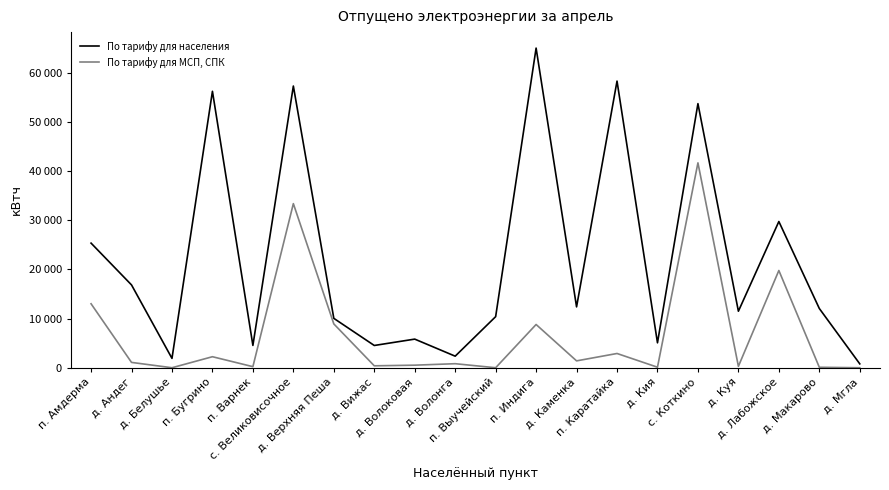

What are all the series names shown in the legend?

По тарифу для населения, По тарифу для МСП, СПК